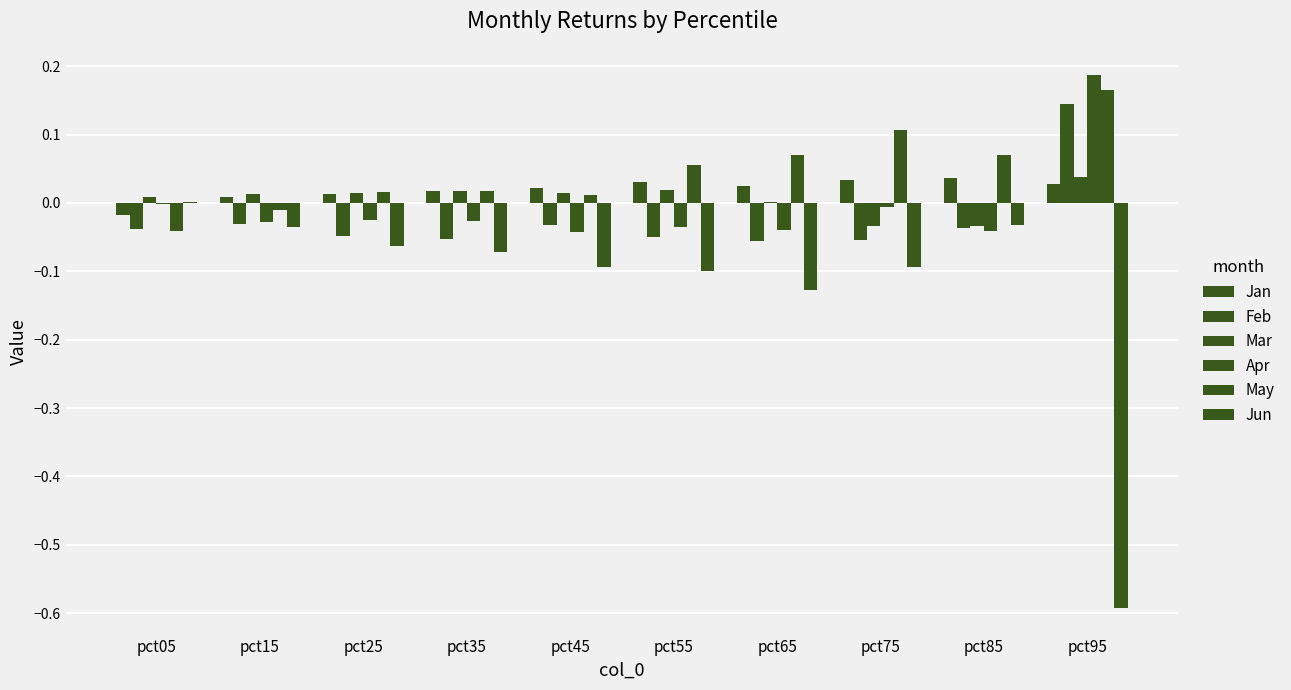

Which category has the highest value across all series?

pct95